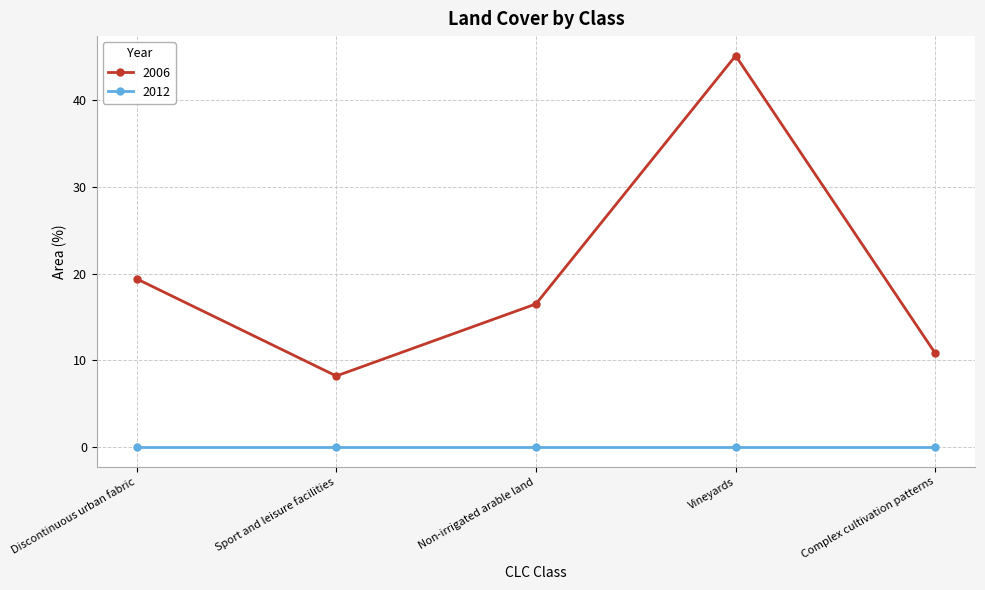

Is this an area chart (filled region under the line)?

No